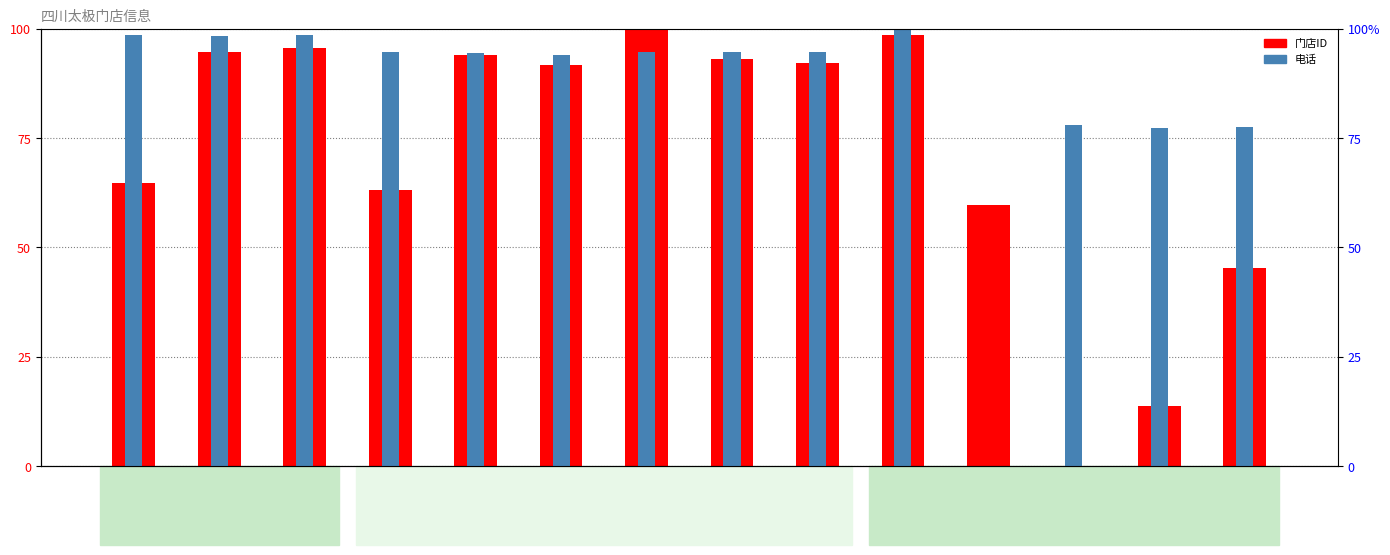

What is the value of the 电话 bar at the 8th from the left?

94.7